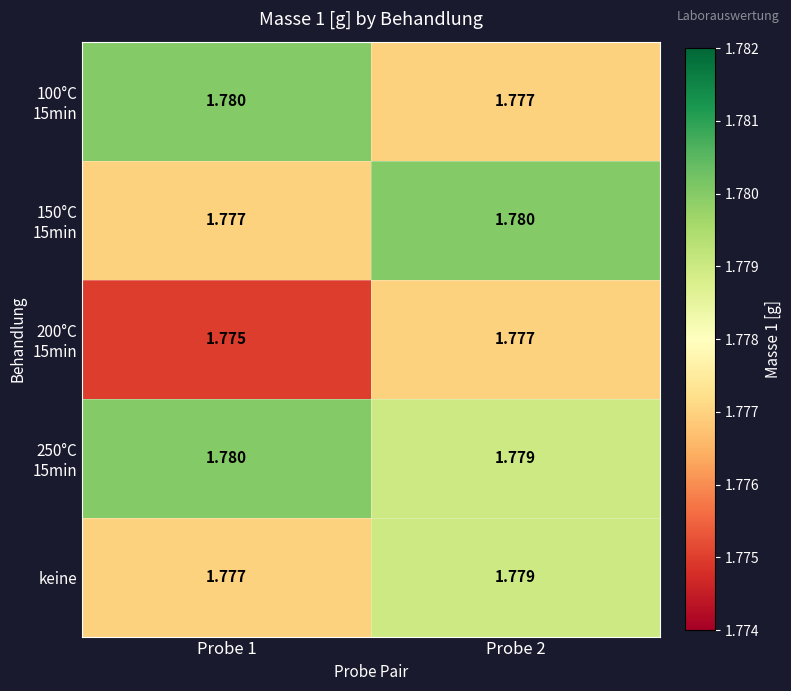

How many data points does each series have?

2